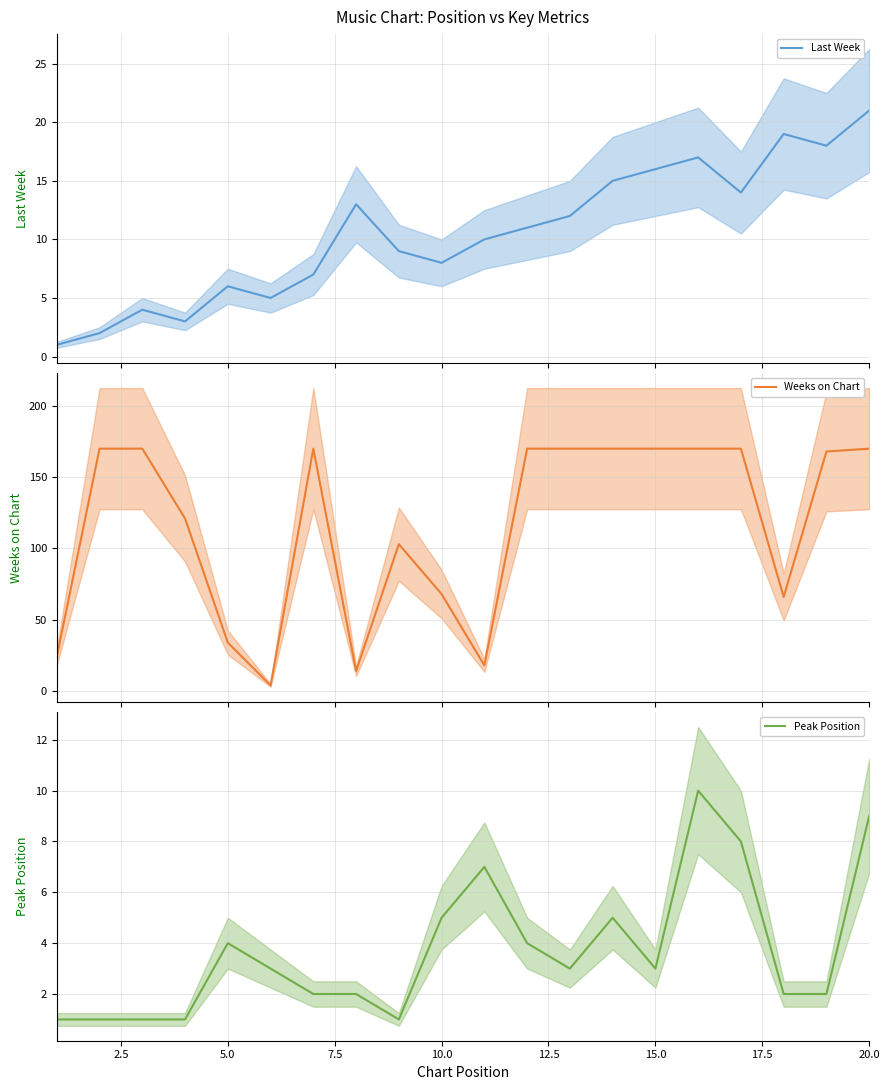

What is the maximum value for Peak Position?

10